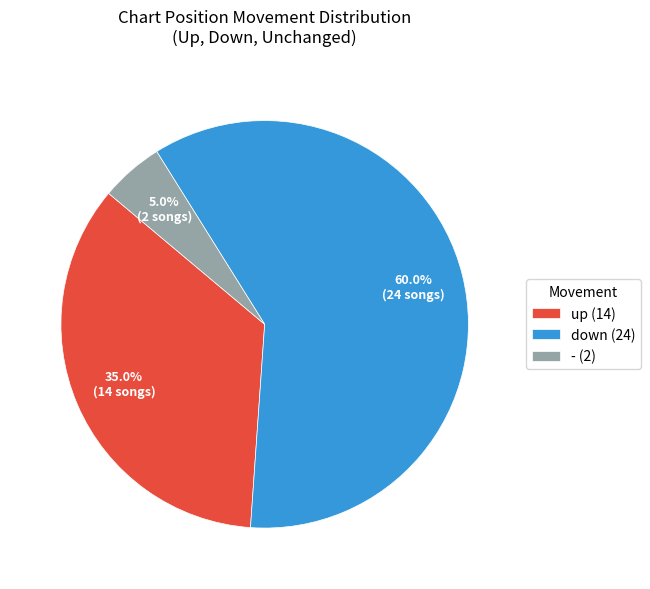

Combined, do - and up account for over 50%?

No